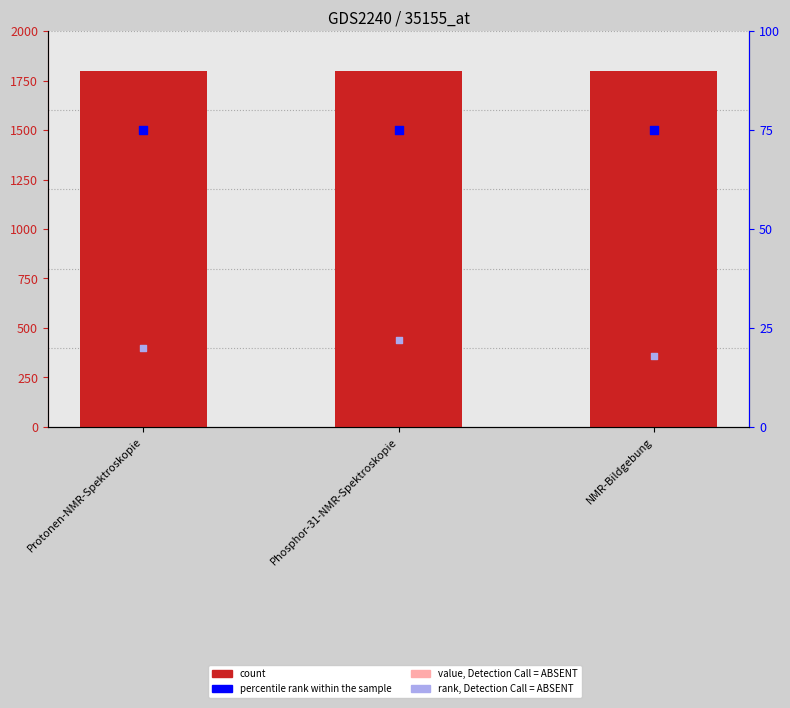

What are all the series names shown in the legend?

count, value, Detection Call = ABSENT, percentile rank within the sample, rank, Detection Call = ABSENT